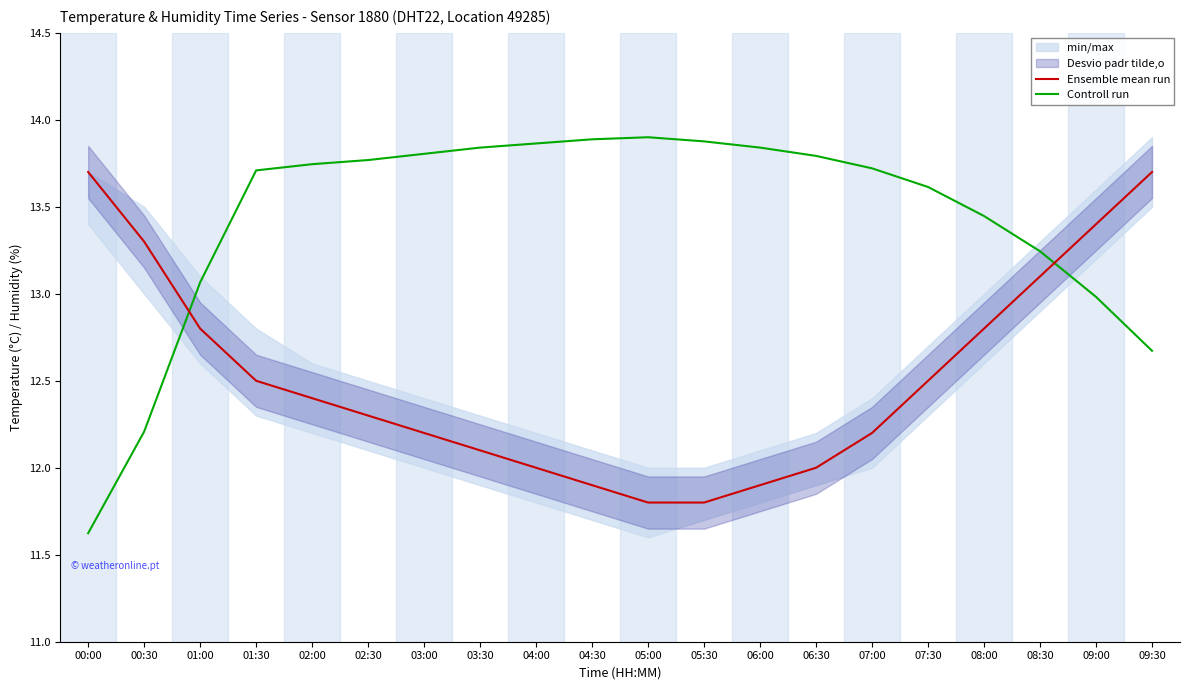

What position from the right is 03:30?

13